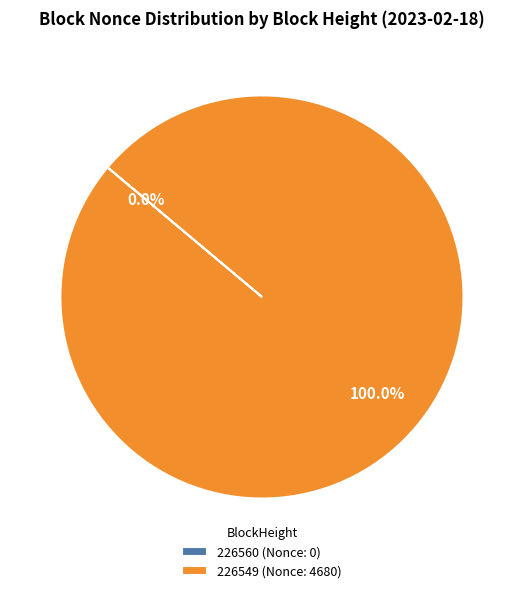

Combined, what portion of the pie is 226560 and 226549?

100.0%